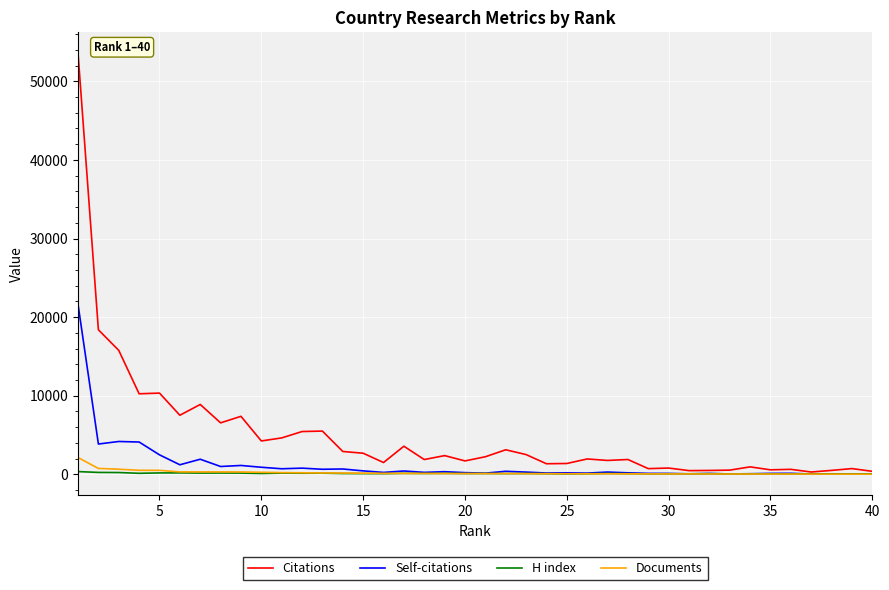

Which series has the largest range (max minus min)?

Citations